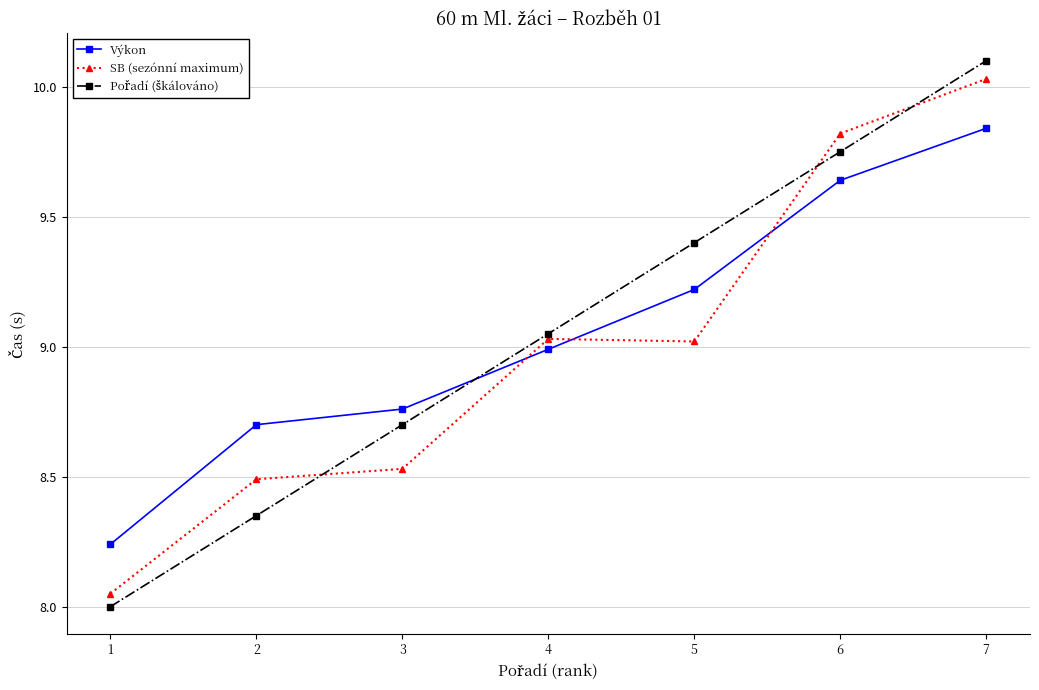

At which category is the sum across all series the highest?

7